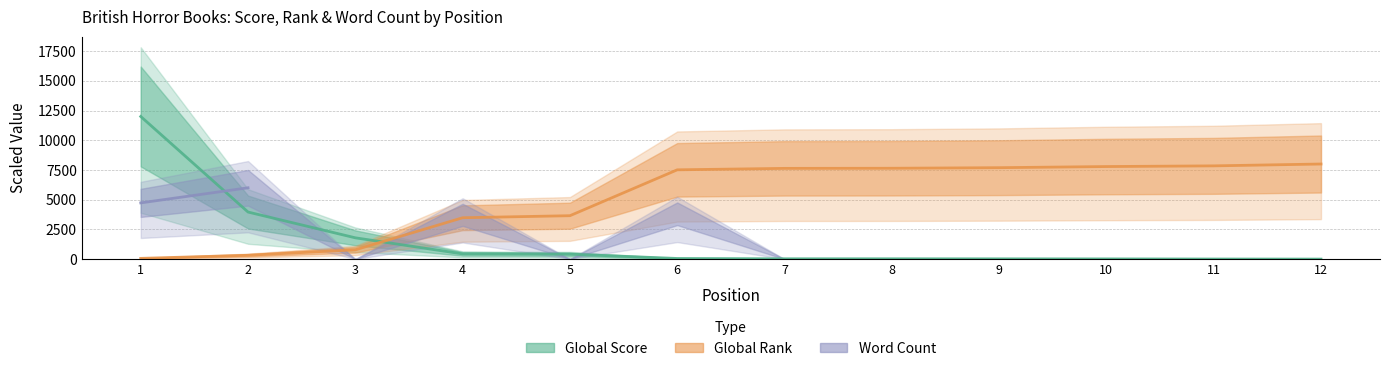

Where does the Global Score series first go above 52?

1